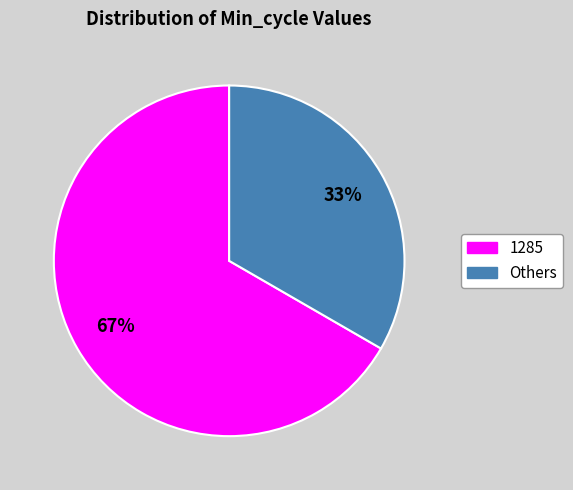

Is there any slice that represents more than half of the pie?

Yes